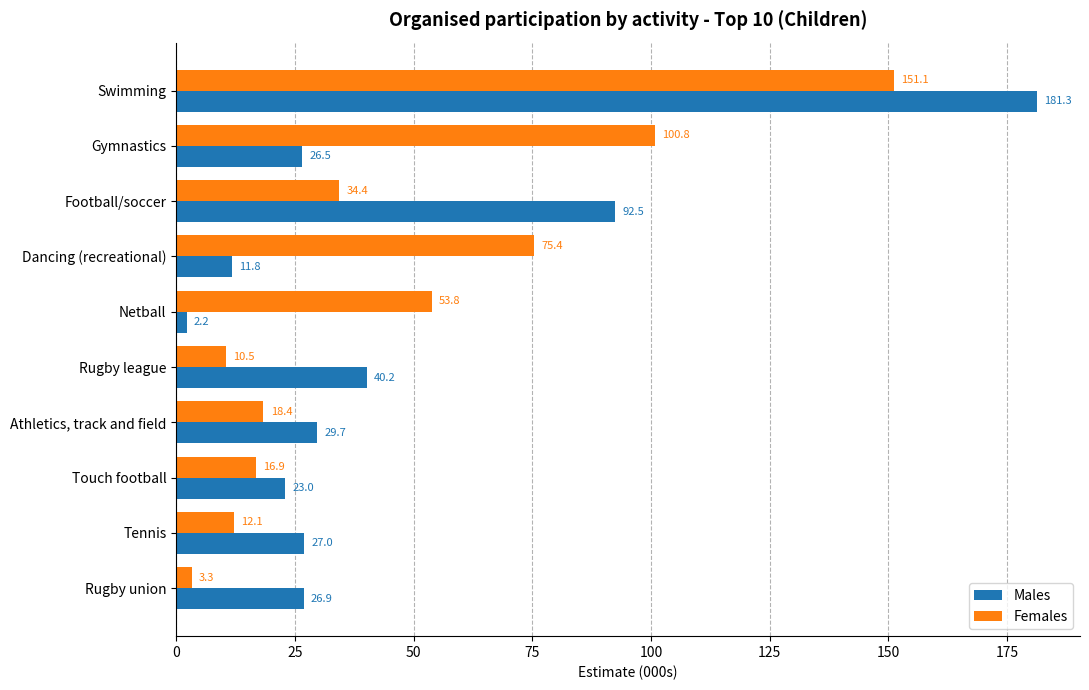

At which label is Females closest to 77?

Dancing (recreational)